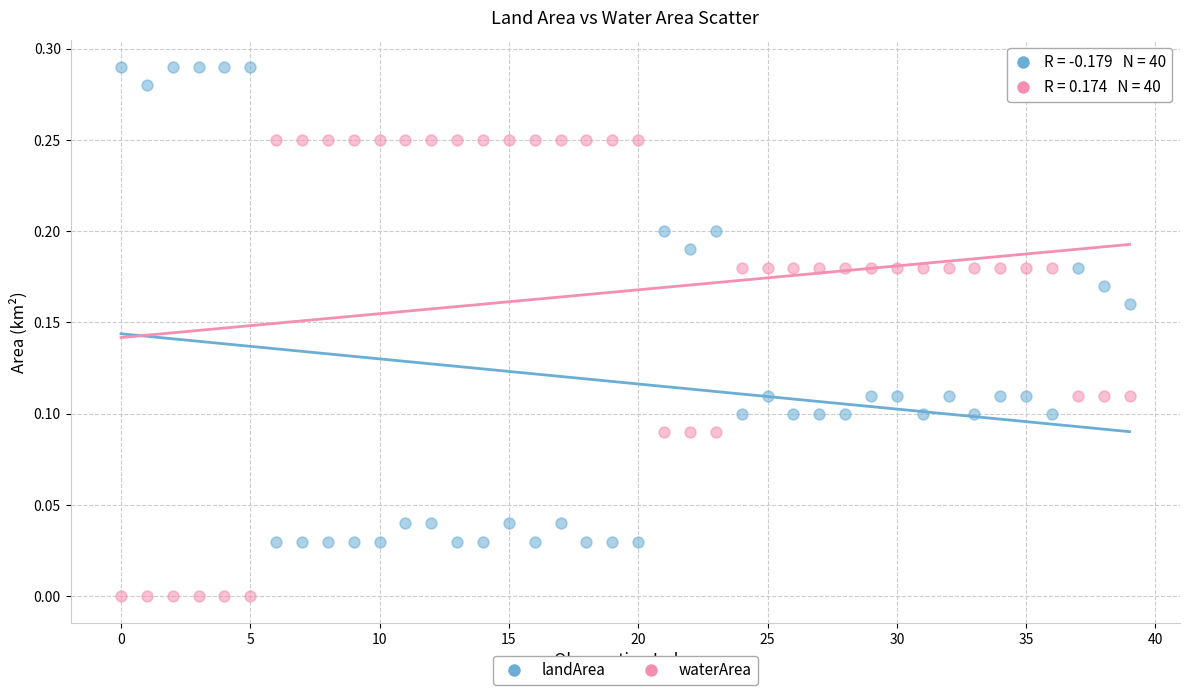

What are all the series names shown in the legend?

landArea, waterArea